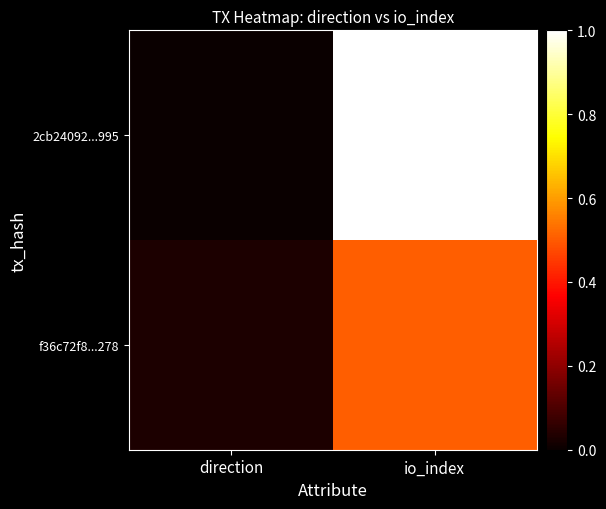

Between direction and io_index, which is larger?

io_index